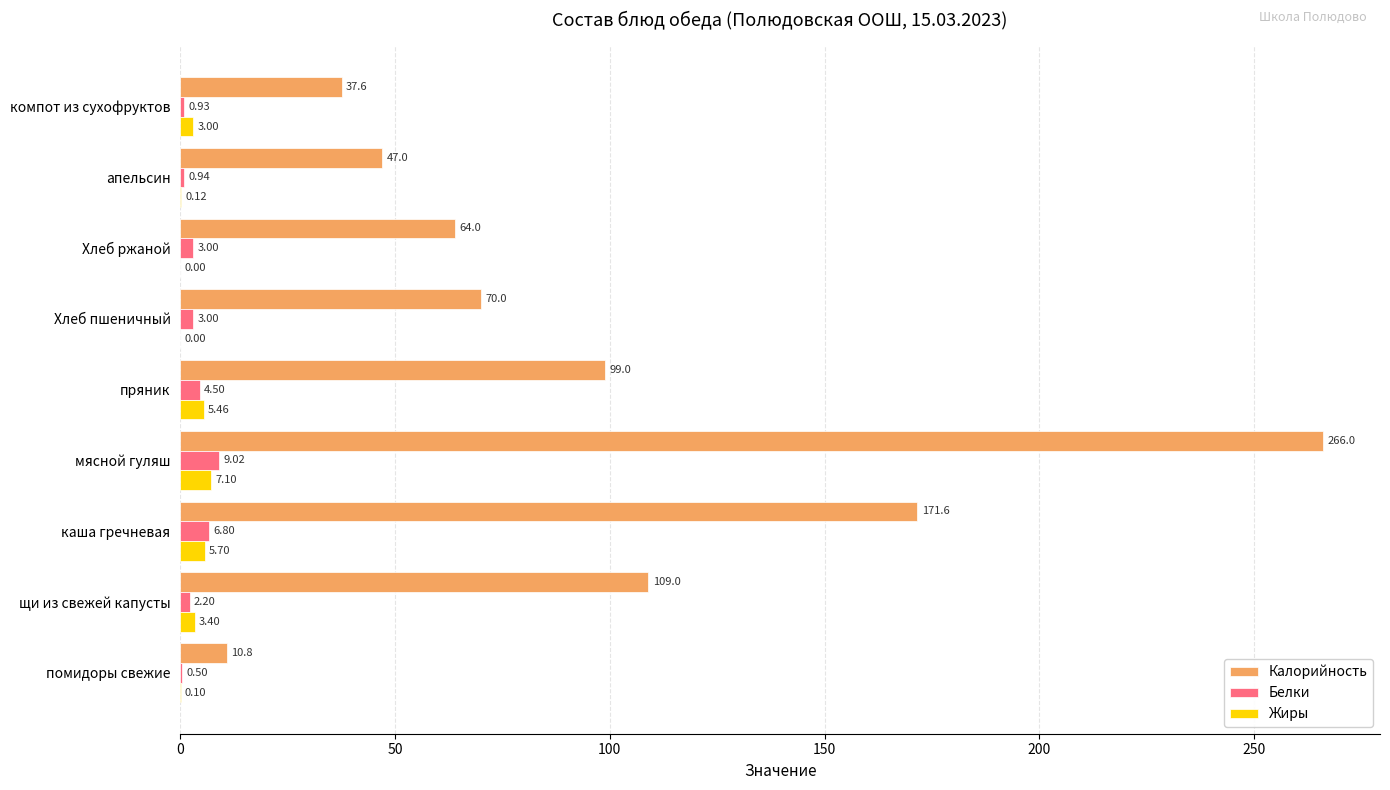

Which series changed the most between мясной гуляш and пряник?

Калорийность